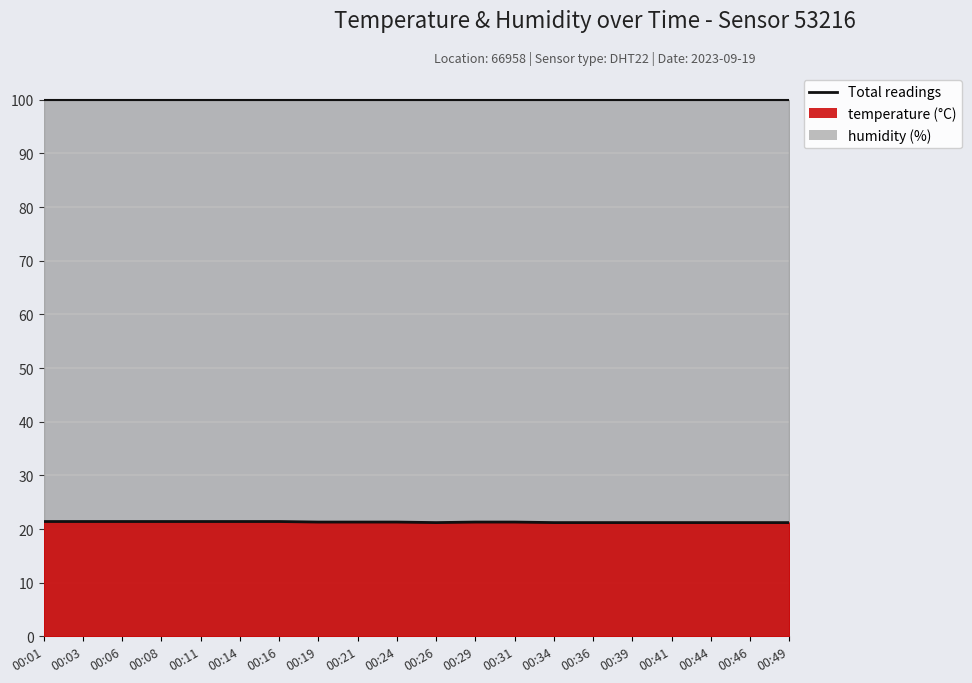

Rank the categories by value from highest to lowest.

00:01, 00:03, 00:06, 00:08, 00:11, 00:14, 00:16, 00:19, 00:21, 00:24, 00:29, 00:31, 00:26, 00:34, 00:36, 00:39, 00:41, 00:44, 00:46, 00:49